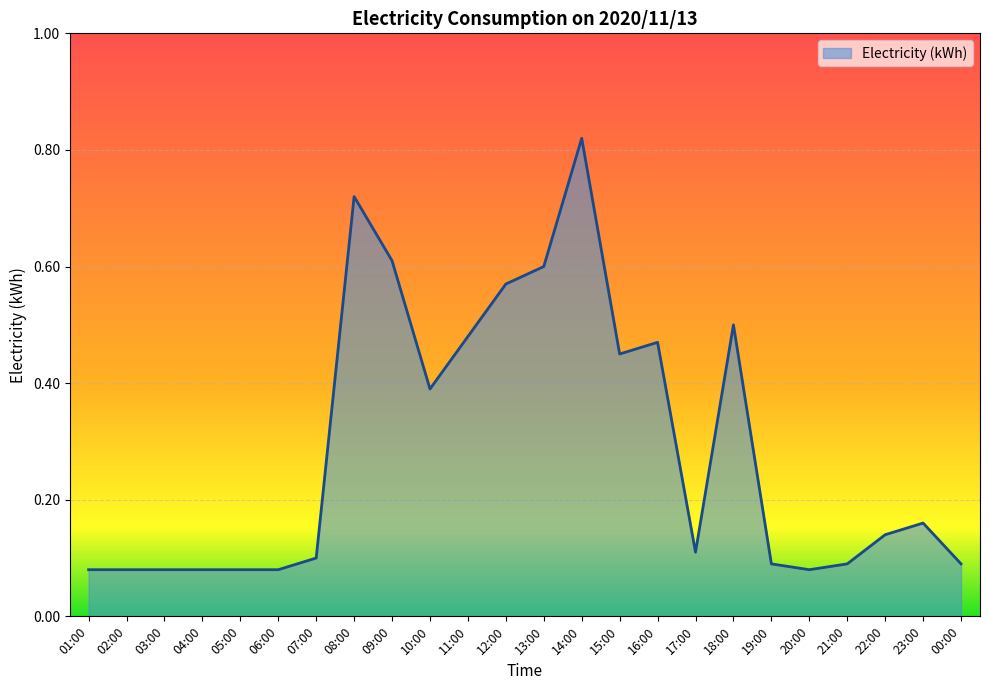

Which label corresponds to the largest value in the chart?

14:00